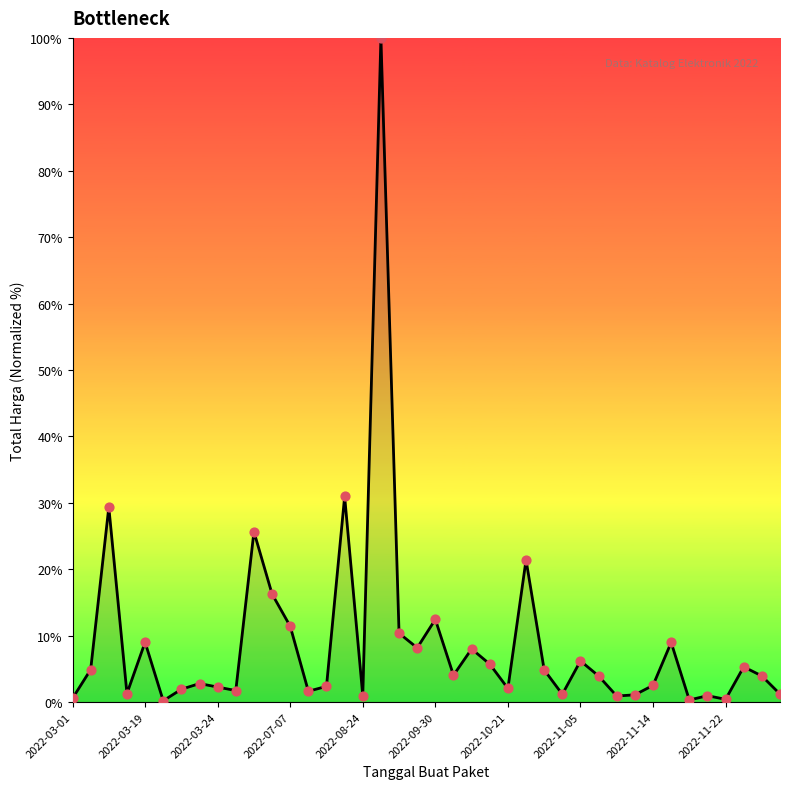

What is the difference between the maximum and minimum values?

99.8